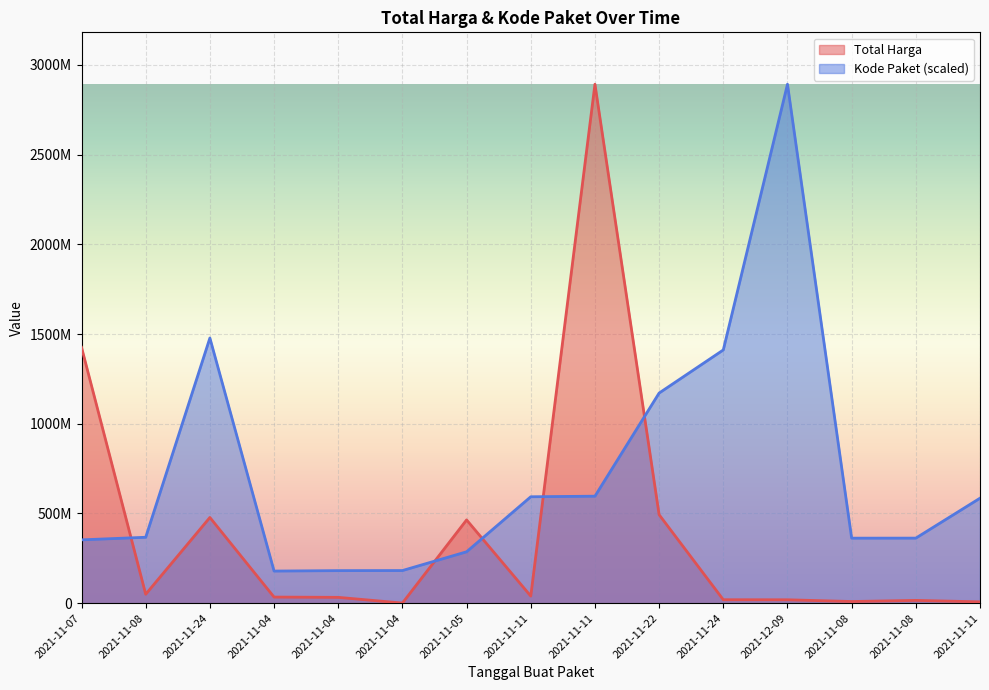

At which label is Total Harga closest to 1446349937?

2021-11-07